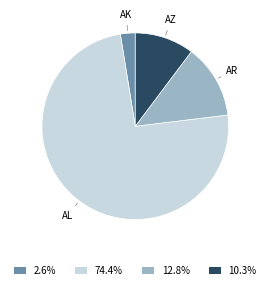

Does any single category account for the majority?

Yes